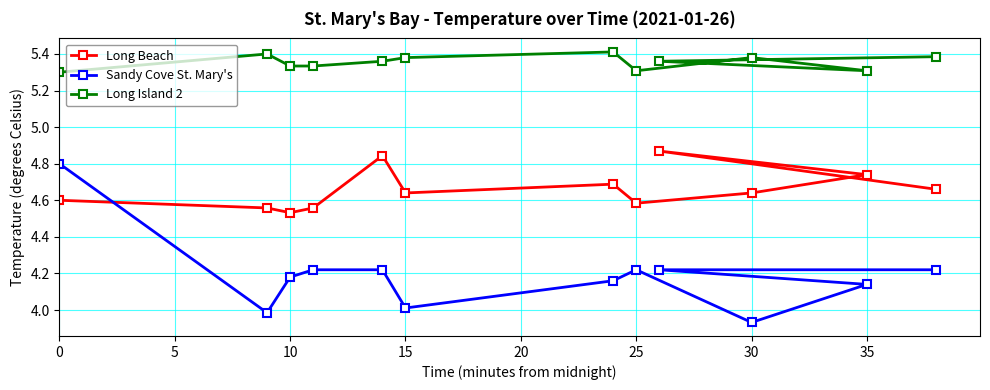

Which series has the largest total across all categories?

Long Island 2